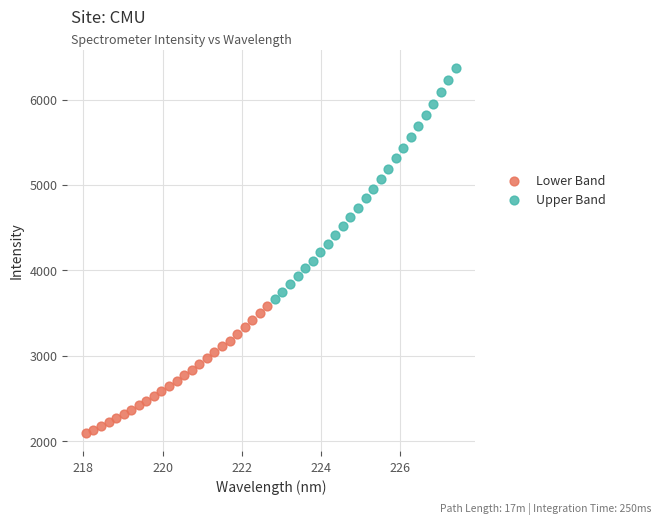

Which series reaches the minimum Y coordinate?

Lower Band